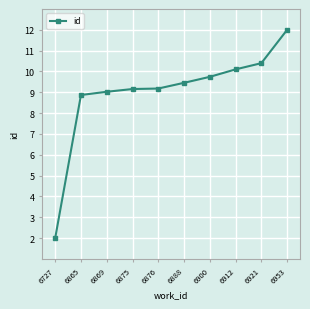

Which has a higher value, 6876 or 6888?

6888